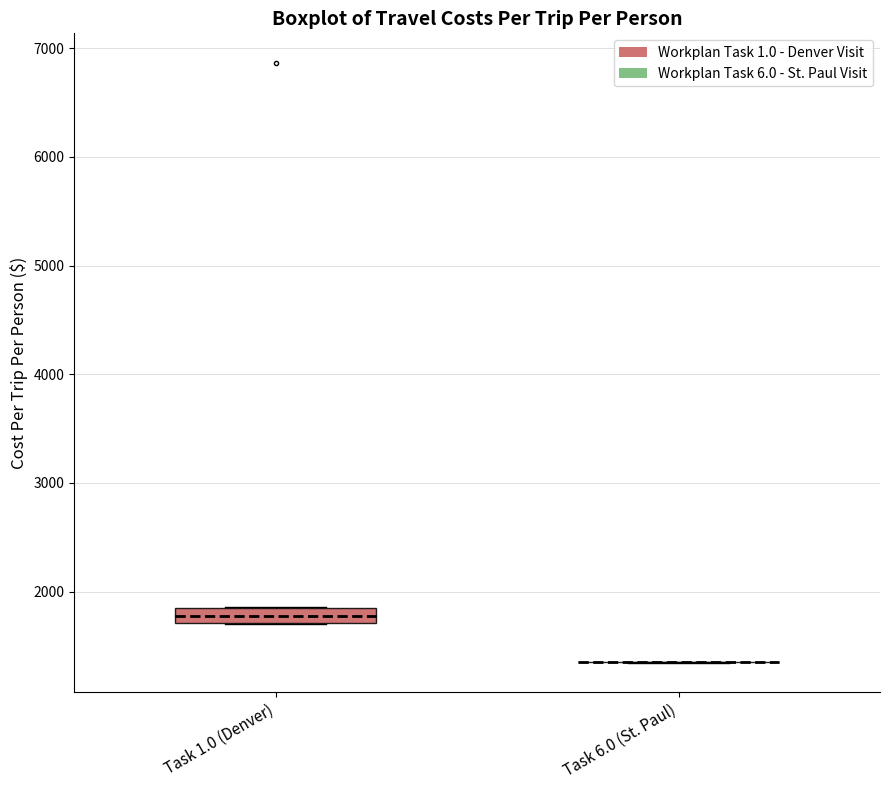

Comparing the boxes themselves (not the whiskers), which one is the tallest?

Task 1.0 (Denver)